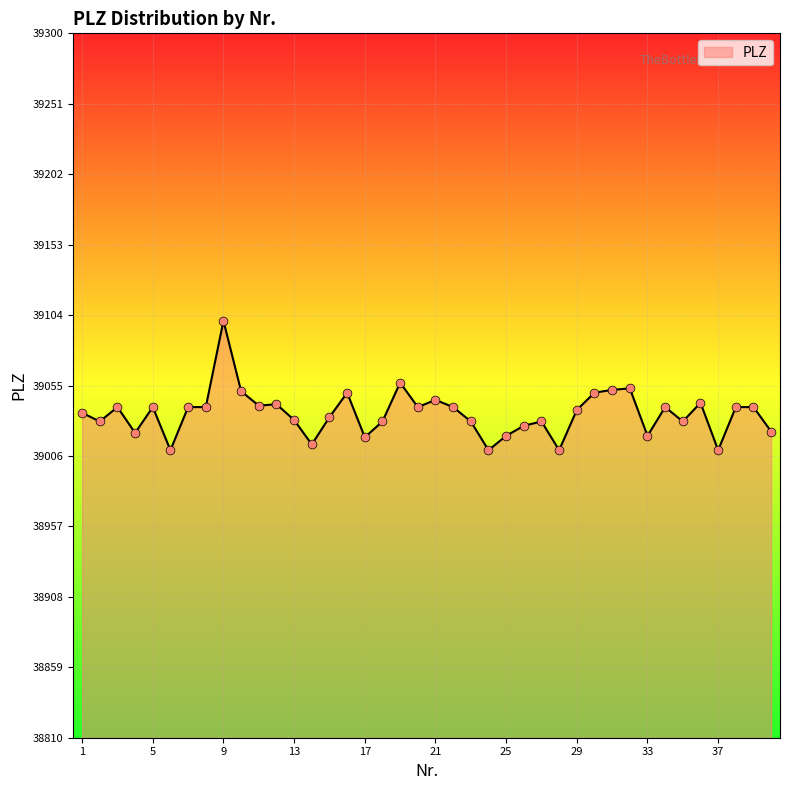

What is the difference between the maximum and minimum values?

90